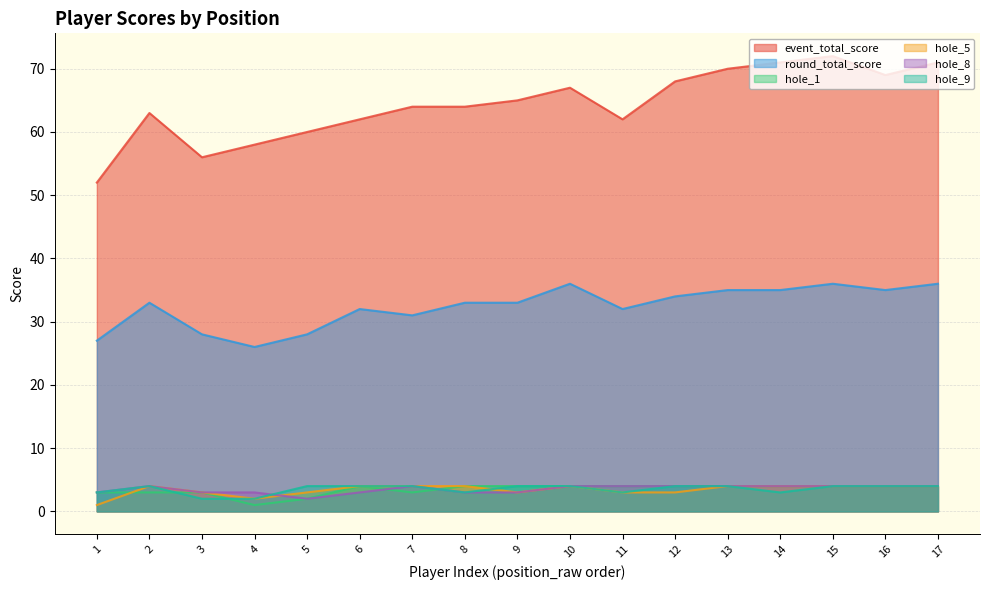

Which series has the largest range (max minus min)?

event_total_score